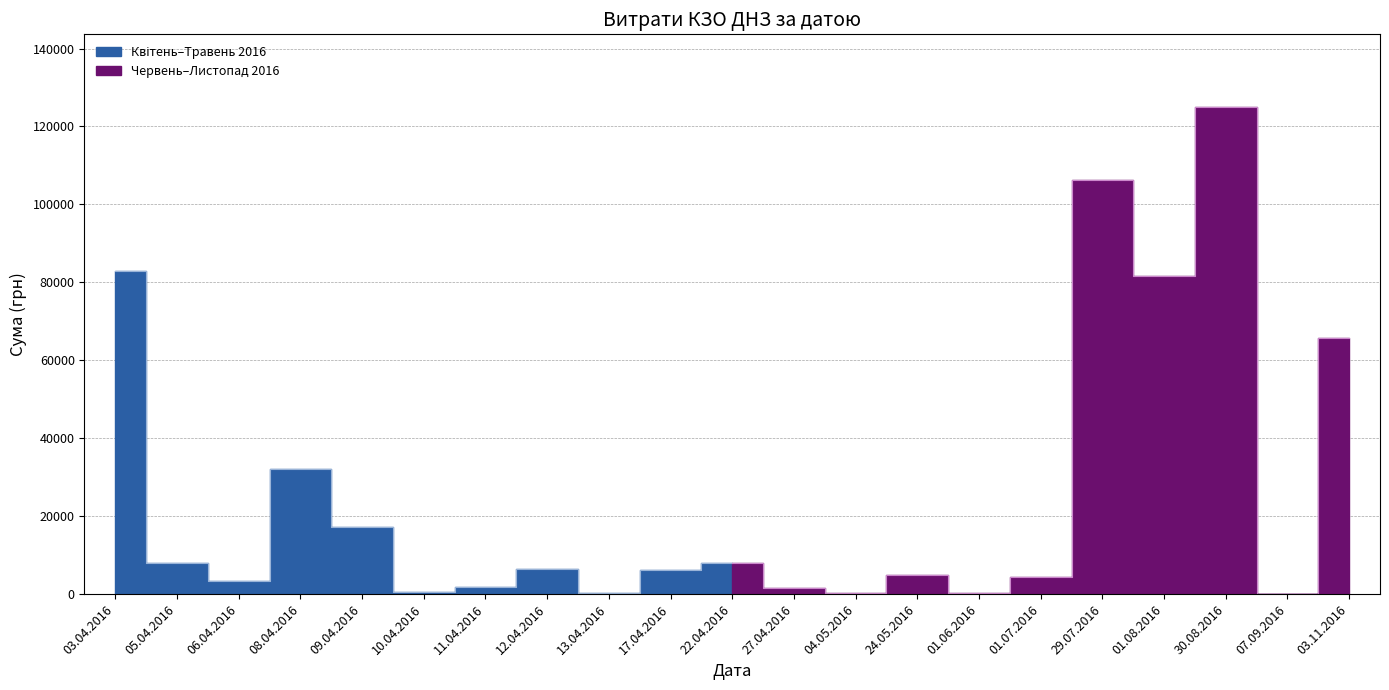

What is the maximum value shown in the chart?

124904.8